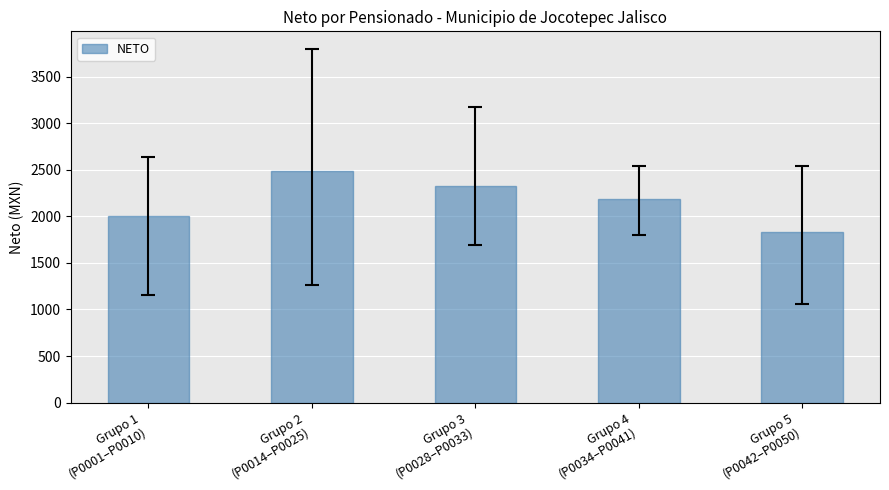

What is the change in value from Grupo 1
(P0001–P0010) to Grupo 5
(P0042–P0050)?

-177.8